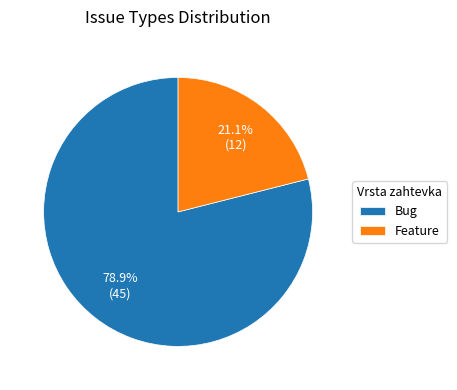

How much of the chart is everything except Feature?

78.9%